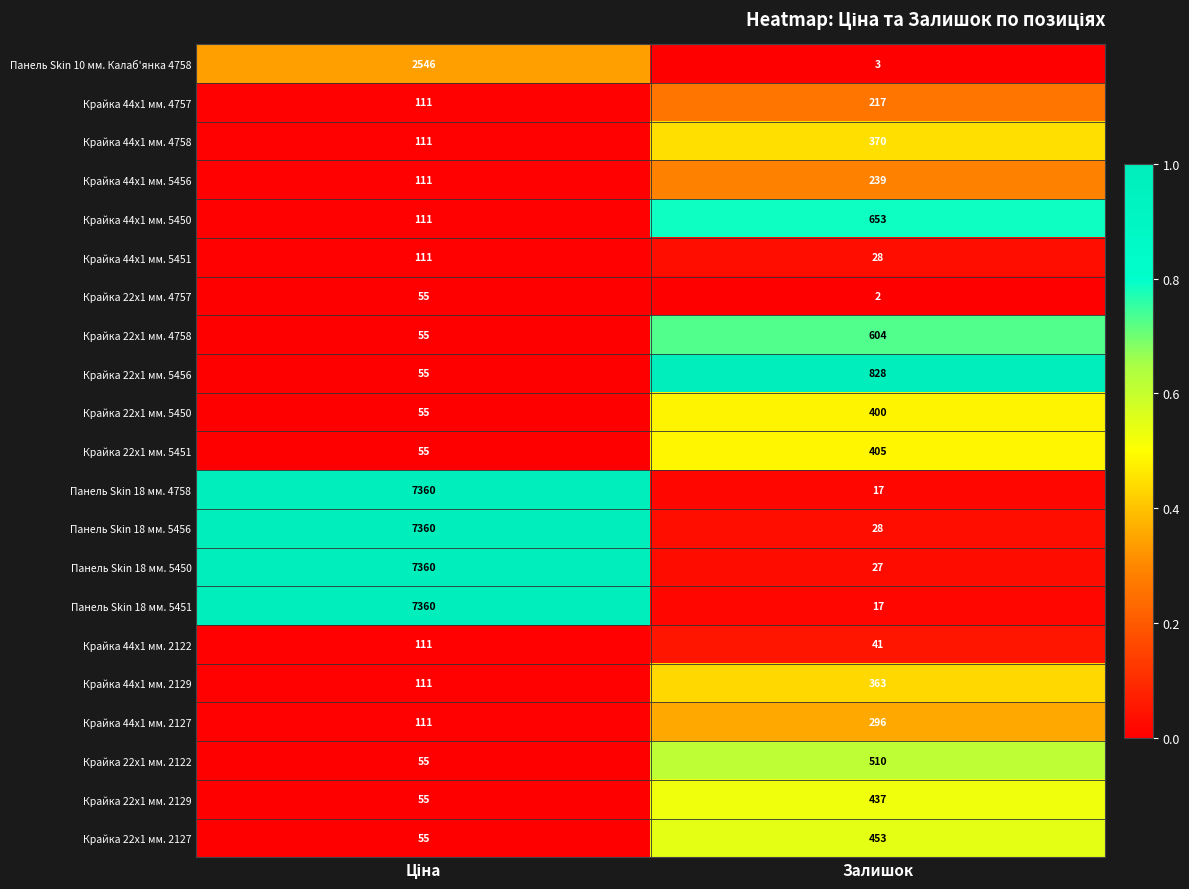

What is the average value of the Крайка 22x1 мм. 4758 series?

330